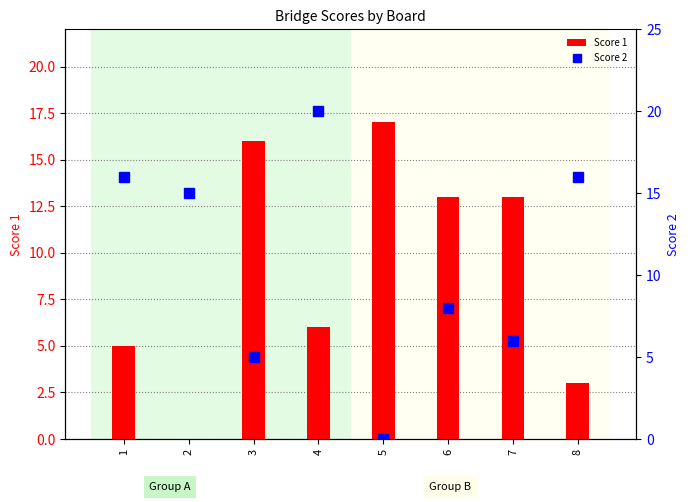

True or false: Score 2 has a value of 11 at 5.

False